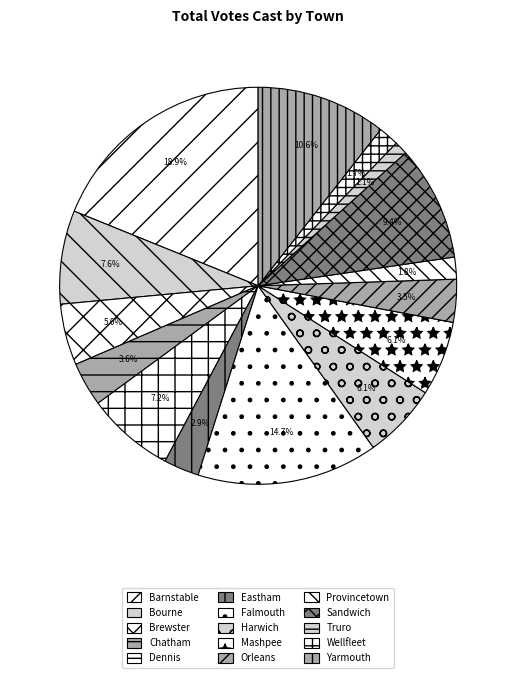

To the nearest percent, what is the difference between the Barnstable and Harwich slice percentages?

13%